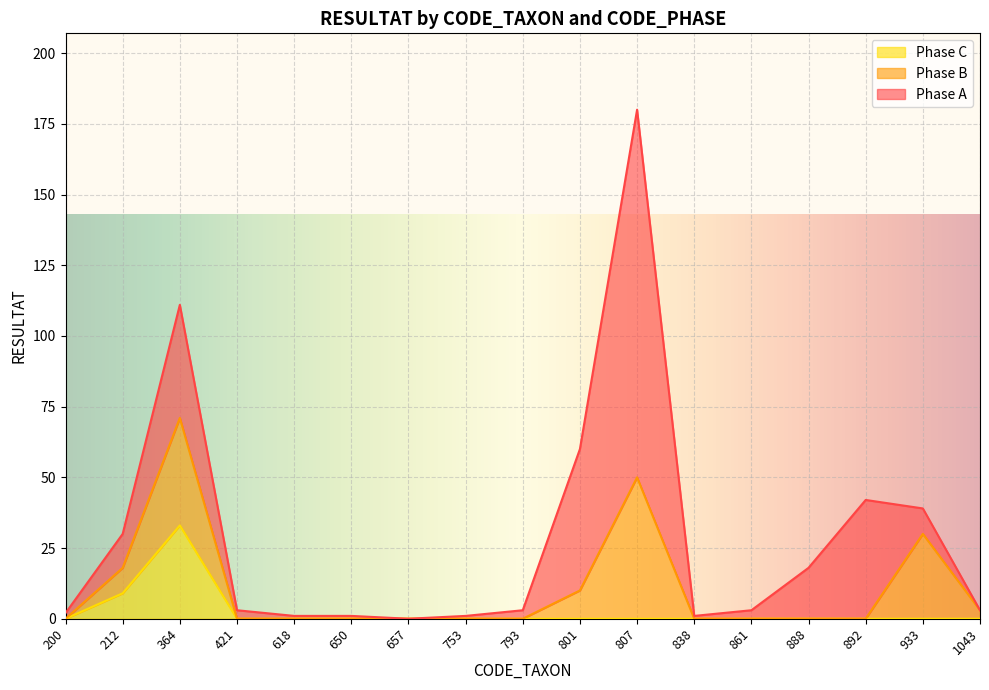

True or false: Phase C and Phase A intersect in this chart.

False